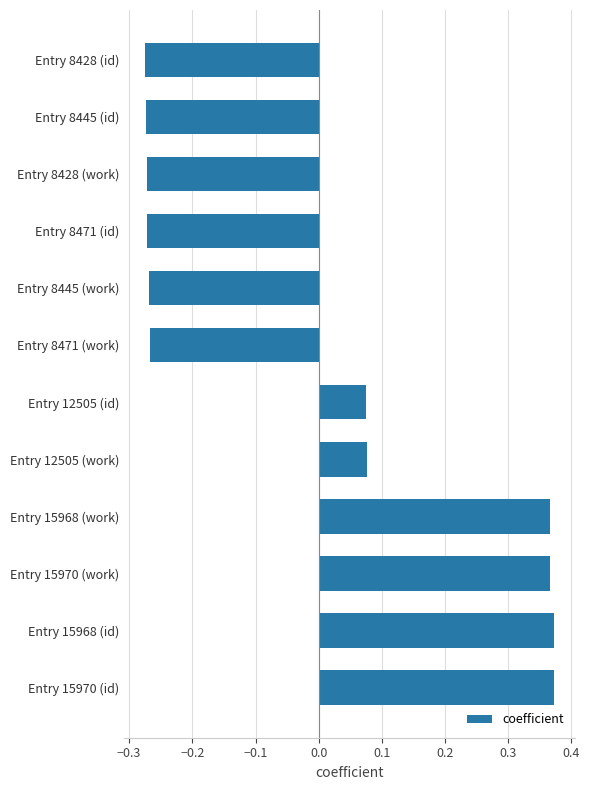

Which has a higher value, Entry 8445 (id) or Entry 15968 (id)?

Entry 15968 (id)